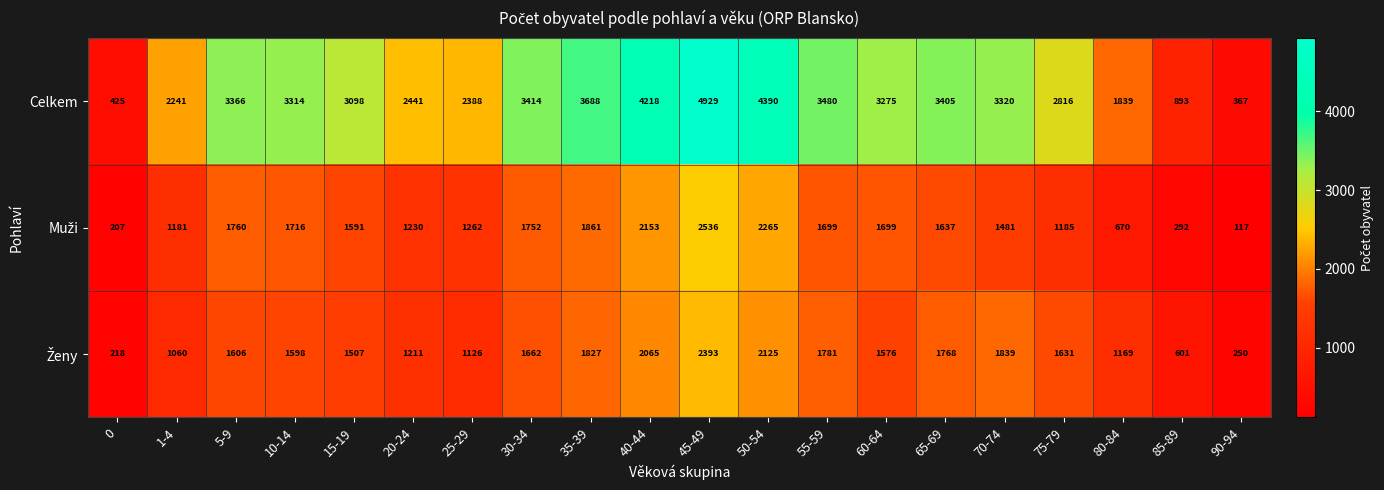

What is the difference between the second highest and minimum values in the Celkem series?

4023